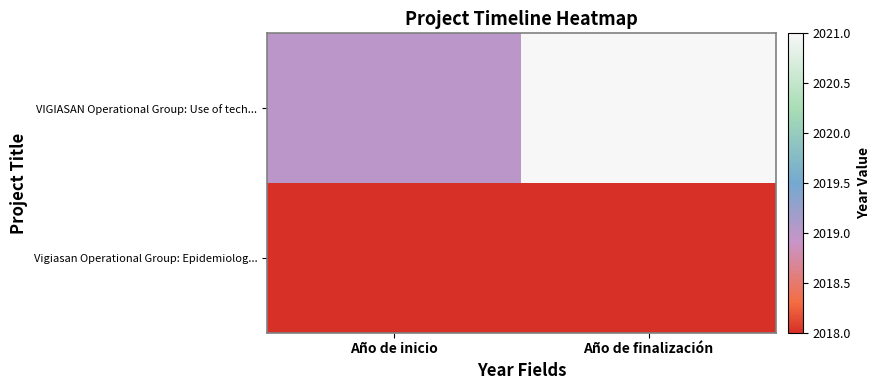

At how many categories does at least one series exceed 2020?

1